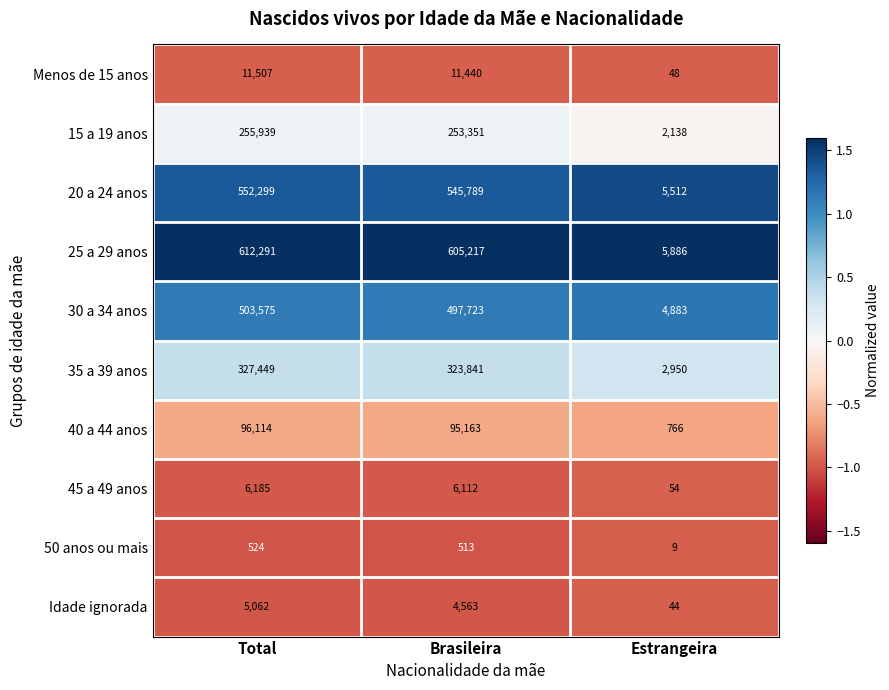

Reading left to right, list all the values displayed in this chart.

Menos de 15 anos: Total=11507	Brasileira=11440	Estrangeira=48
15 a 19 anos: Total=255939	Brasileira=253351	Estrangeira=2138
20 a 24 anos: Total=552299	Brasileira=545789	Estrangeira=5512
25 a 29 anos: Total=612291	Brasileira=605217	Estrangeira=5886
30 a 34 anos: Total=503575	Brasileira=497723	Estrangeira=4883
35 a 39 anos: Total=327449	Brasileira=323841	Estrangeira=2950
40 a 44 anos: Total=96114	Brasileira=95163	Estrangeira=766
45 a 49 anos: Total=6185	Brasileira=6112	Estrangeira=54
50 anos ou mais: Total=524	Brasileira=513	Estrangeira=9
Idade ignorada: Total=5062	Brasileira=4563	Estrangeira=44